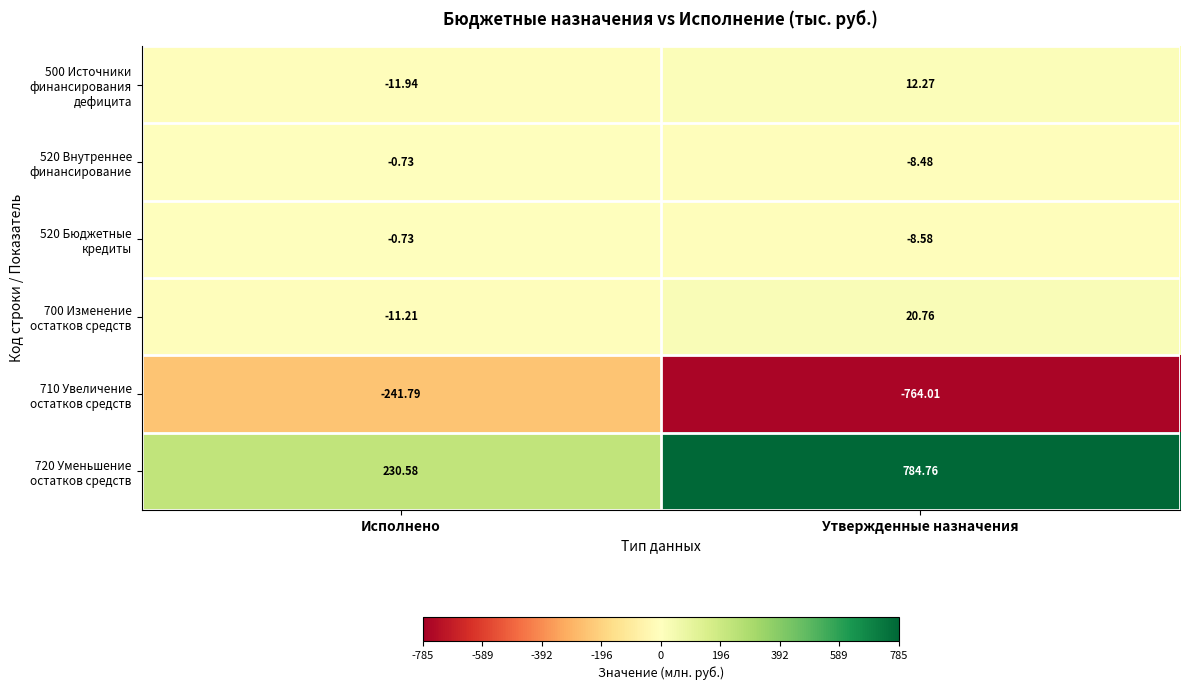

Where is 520 Бюджетные кредиты nearest to the value -4?

Исполнено